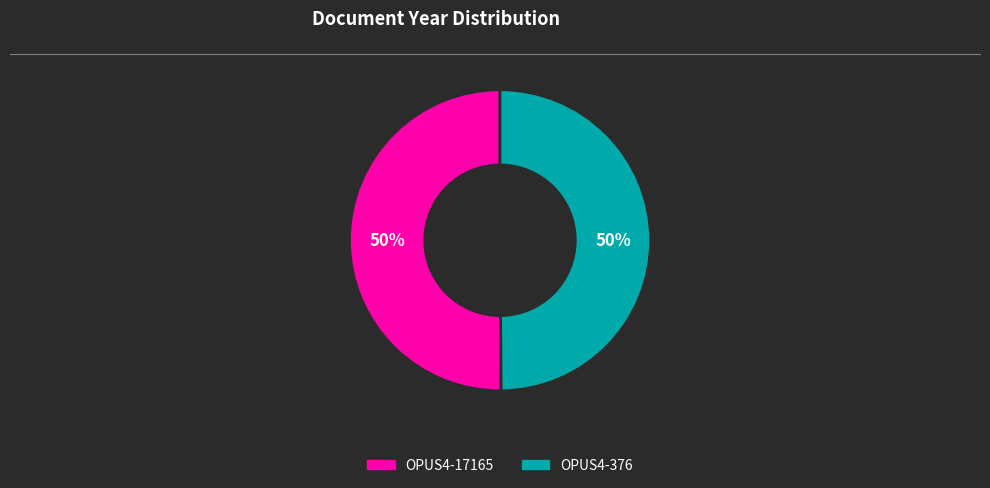

To the nearest percent, what portion does OPUS4-17165 represent?

50%